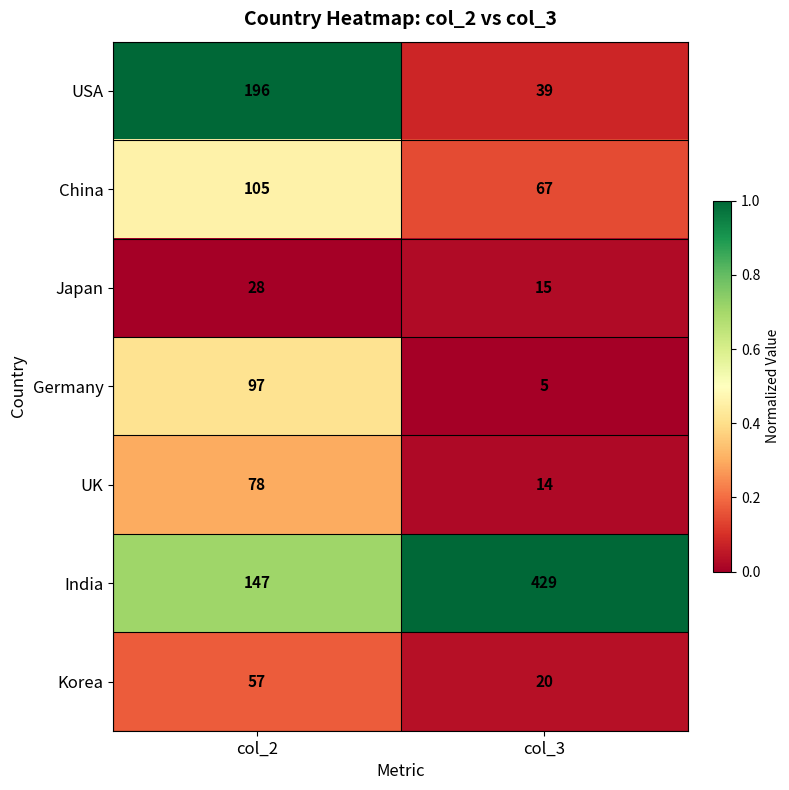

At which category is the sum across all series the highest?

col_2